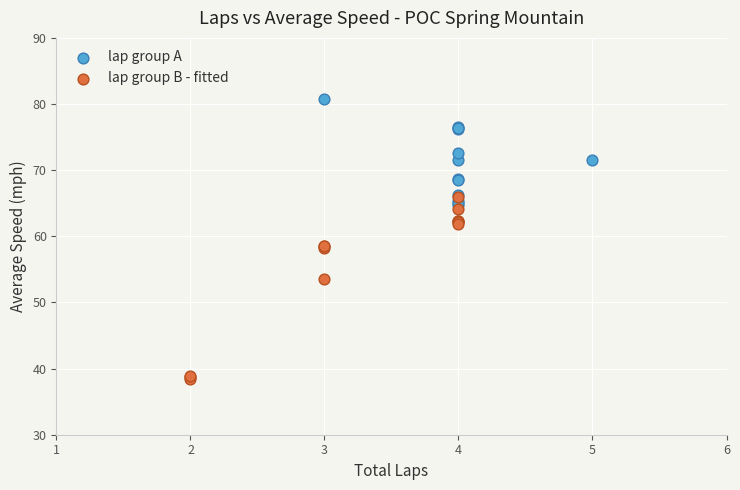

Which series contains the highest Y value?

lap group A